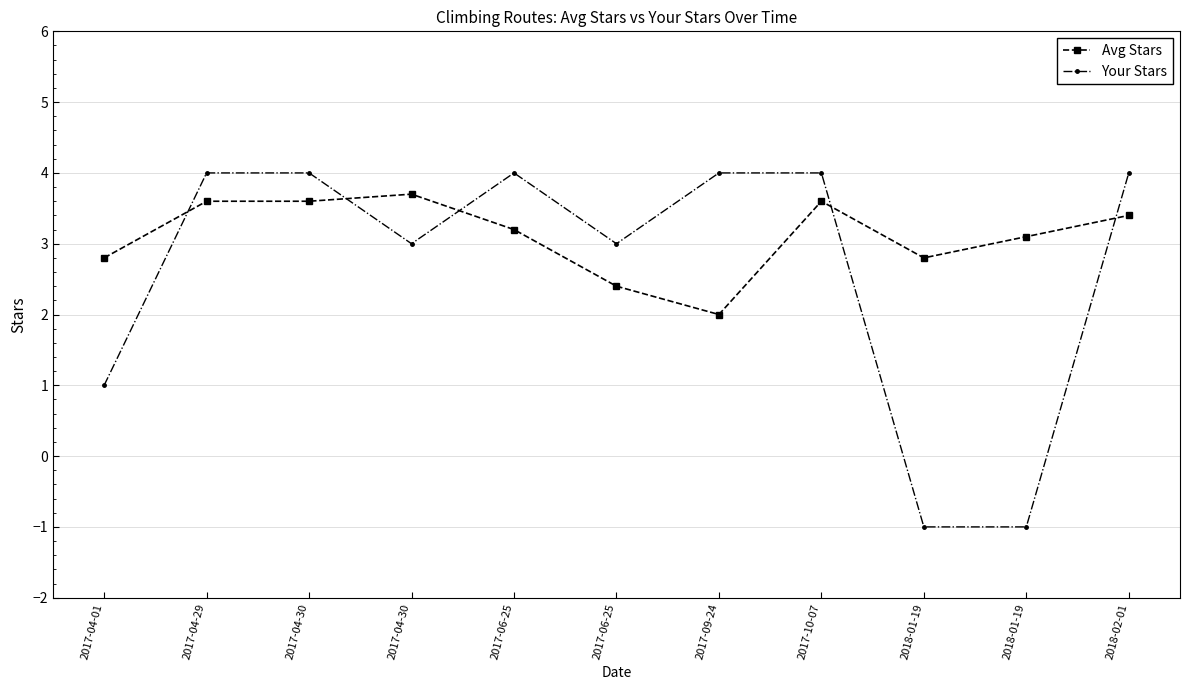

What are all the series names shown in the legend?

Avg Stars, Your Stars